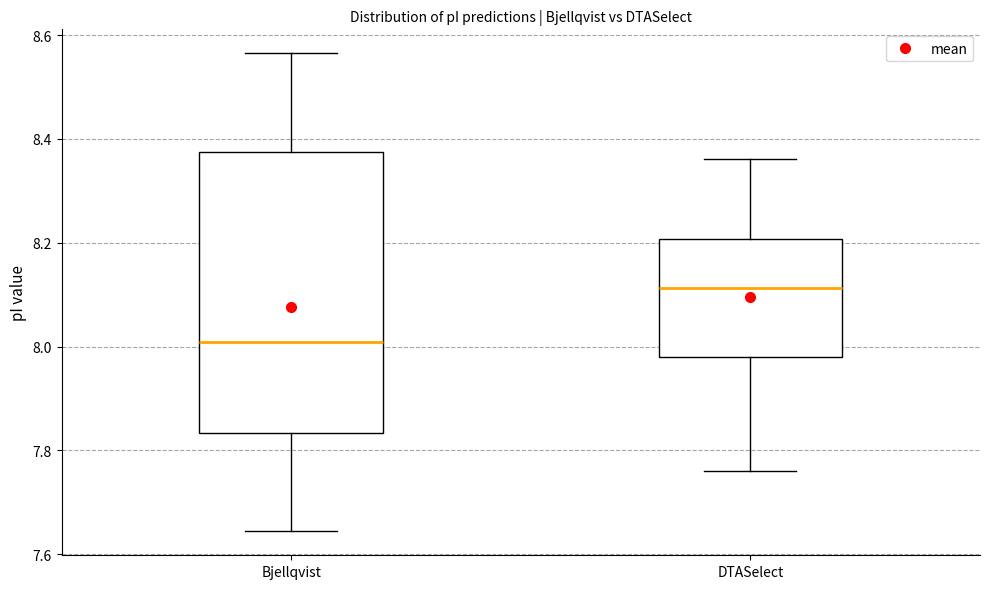

Reading left to right, transcribe this box plot: for each box, give where its median line is, the range the box spans, and where its two whiskers end, as read against the y-axis. The values are not printed on the chart, so give them approximately, as read against the axis.

Bjellqvist: median 8.00, box 7.84 to 8.38, whiskers 7.64 to 8.56
DTASelect: median 8.12, box 7.98 to 8.20, whiskers 7.76 to 8.36